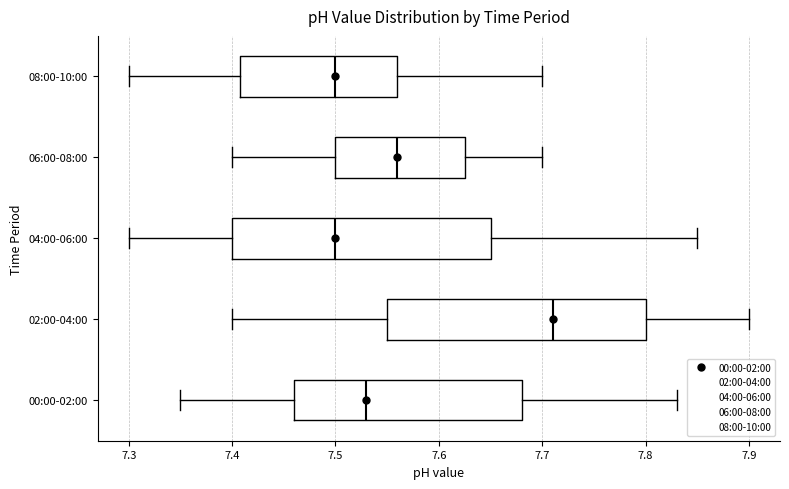

Where does the median line of the box for 00:00-02:00 sit on the x-axis? The values are not printed on the chart, so give them approximately, as read against the axis.

7.53